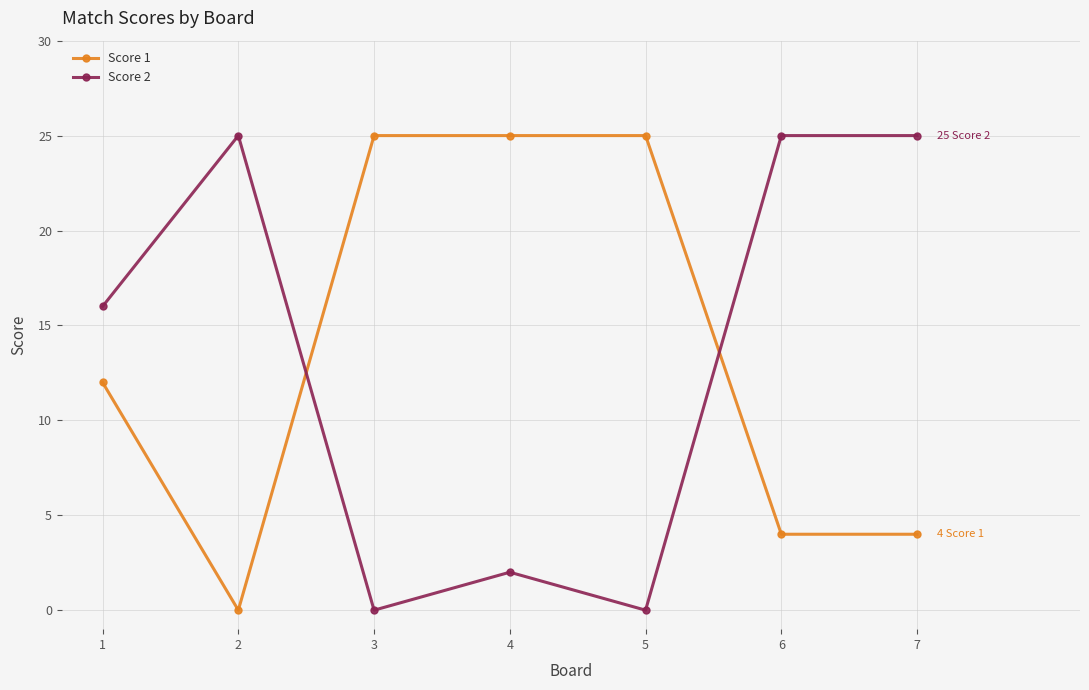

Where do Score 1 and Score 2 first cross each other?

2 and 3